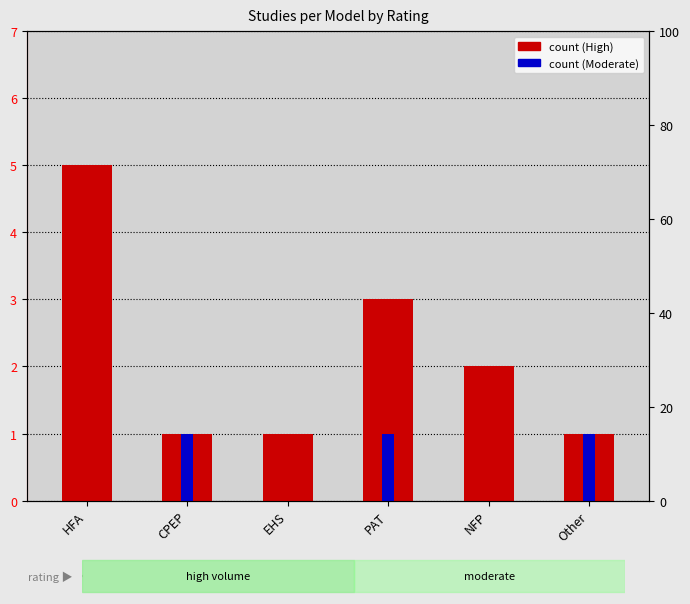

List the series in order of their overall mean, highest first.

High, Moderate